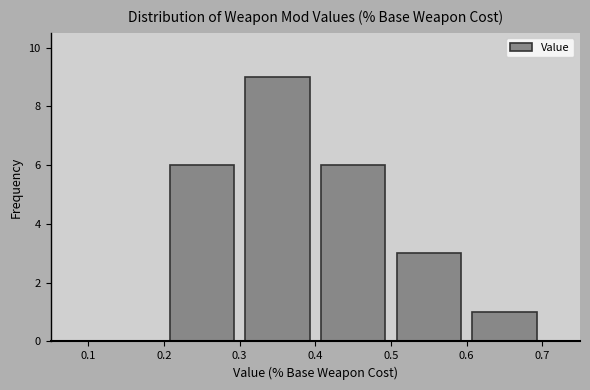

Reading left to right, transcribe this chart: for each bar, give the range it covers on the x-axis and its height. The values are not printed on the chart, so give them approximately, as read against the axis.

0.1 to 0.2: 0
0.2 to 0.3: 6
0.3 to 0.4: 9
0.4 to 0.5: 6
0.5 to 0.6: 3
0.6 to 0.7: 1